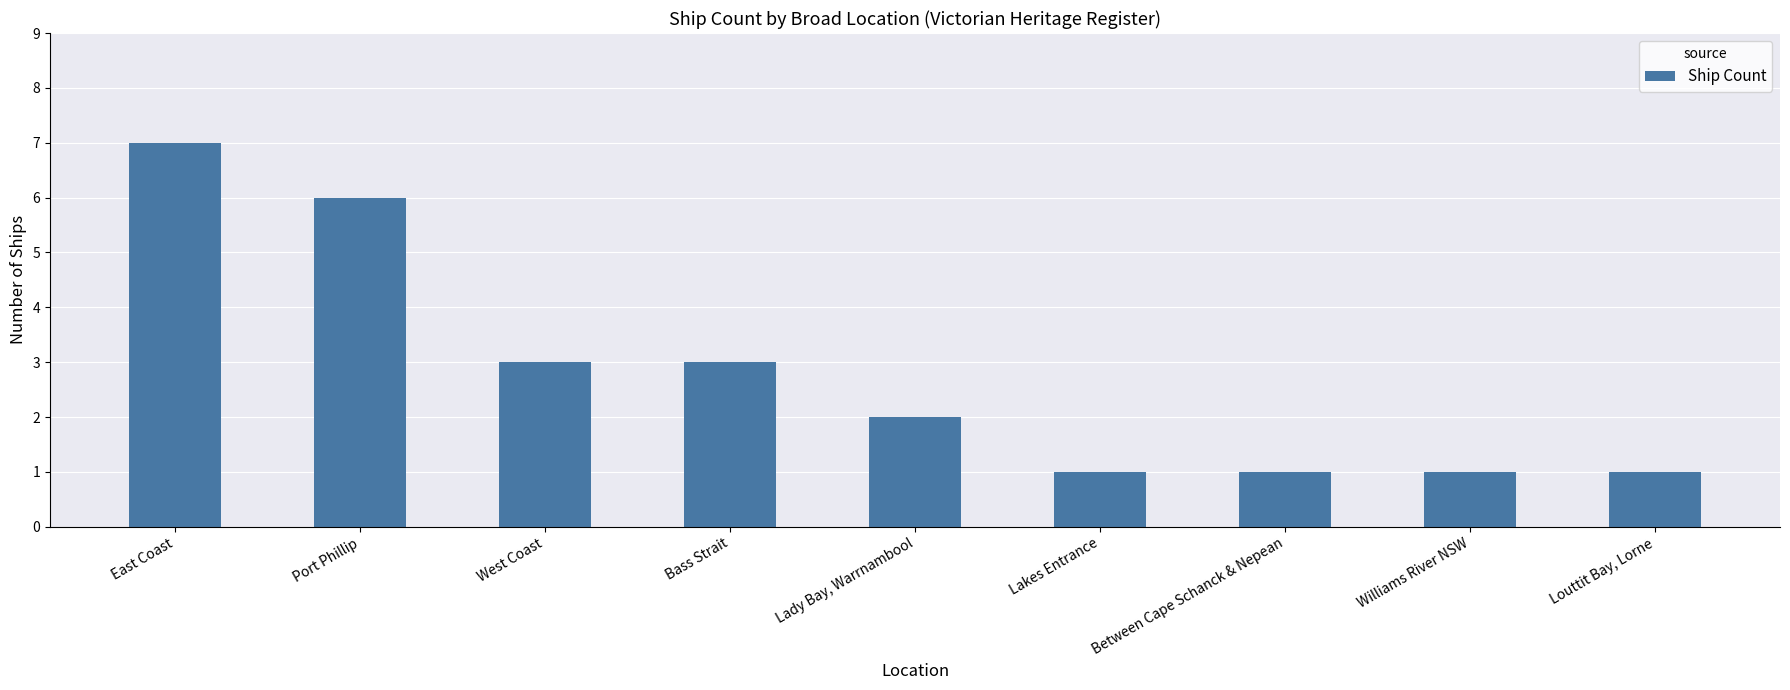

Is it true that the value at Louttit Bay, Lorne is 1?

True